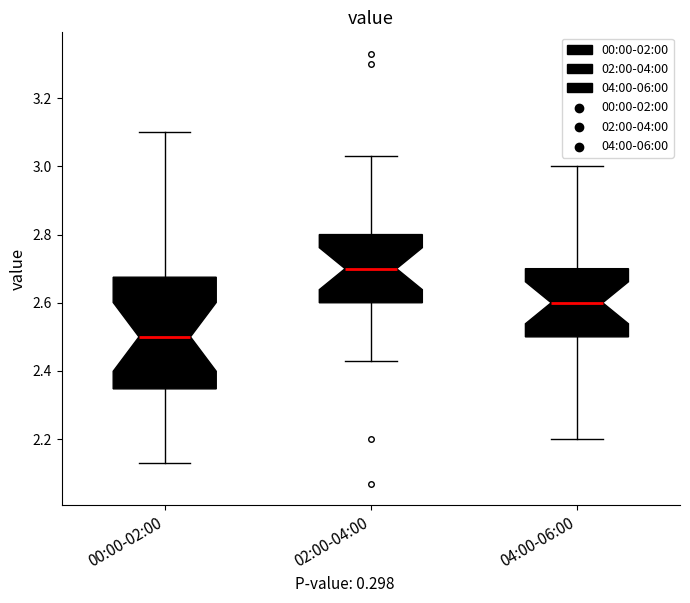

Where is the lower edge of the box for 04:00-06:00 on the y-axis? The values are not printed on the chart, so give them approximately, as read against the axis.

2.50